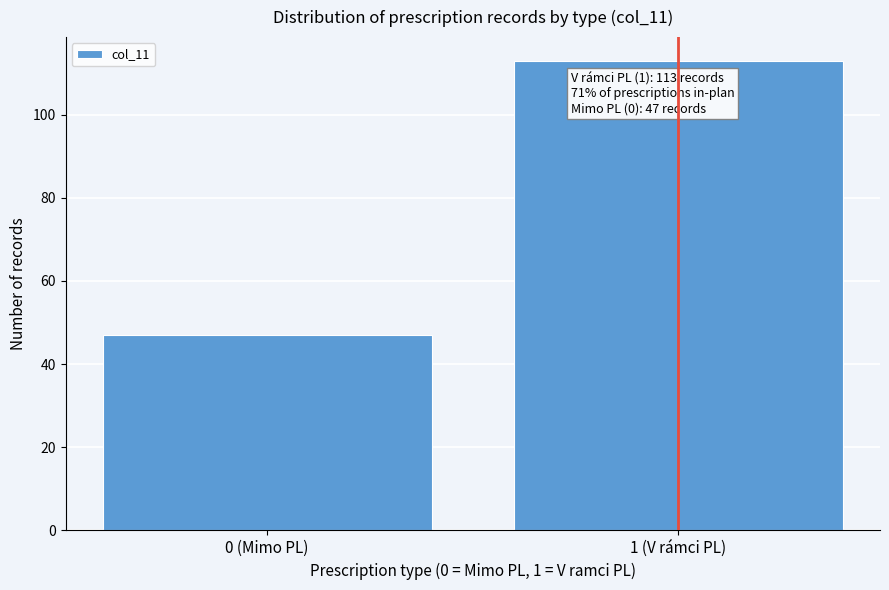

Reading right to left, extract all data points from this chart.

1 (V rámci PL)=113	0 (Mimo PL)=47